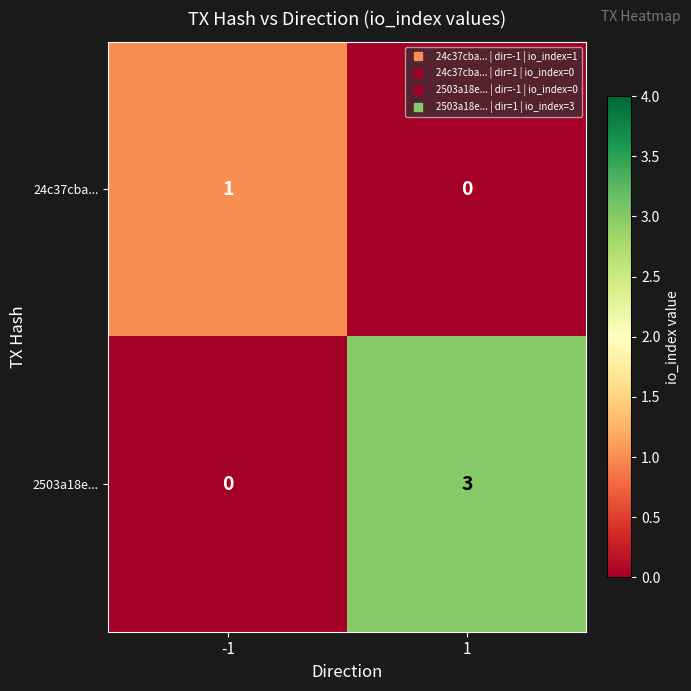

The value of 2503a18e... at -1 is 0. True or false?

True